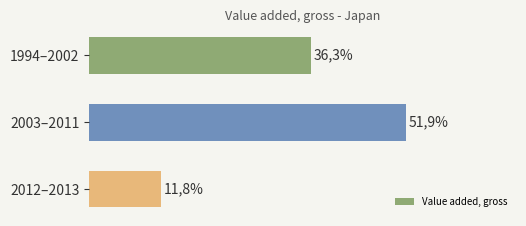

List the labels in order of value, smallest first.

2012–2013, 1994–2002, 2003–2011